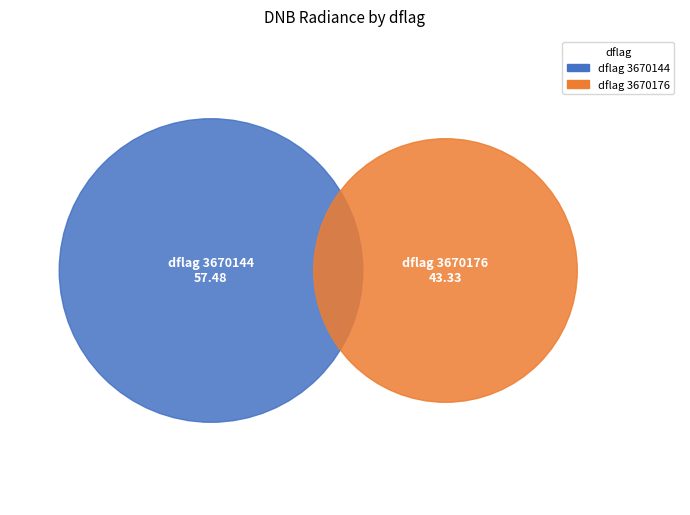

What is the largest slice in the pie chart?

3670144